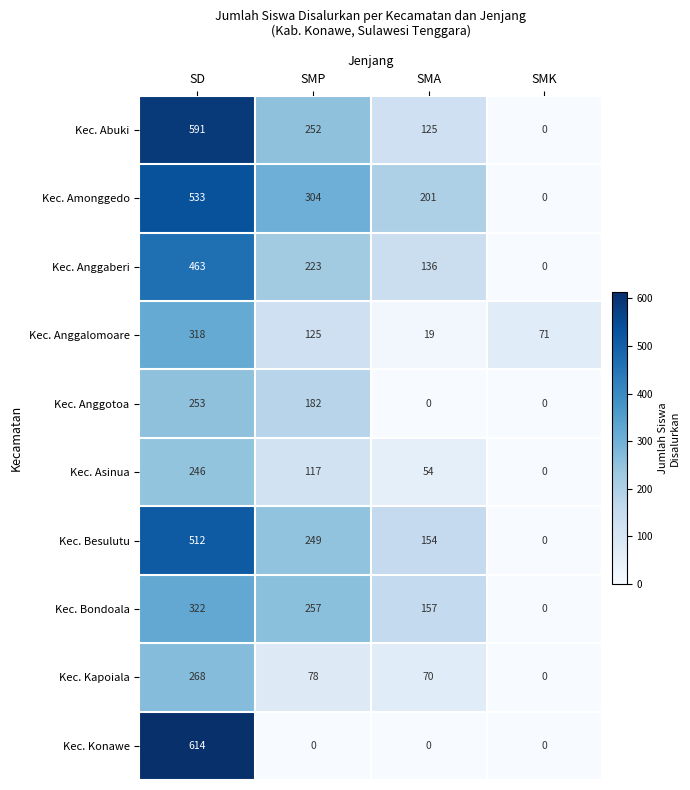

Where is Kec. Bondoala nearest to the value 161?

SMA